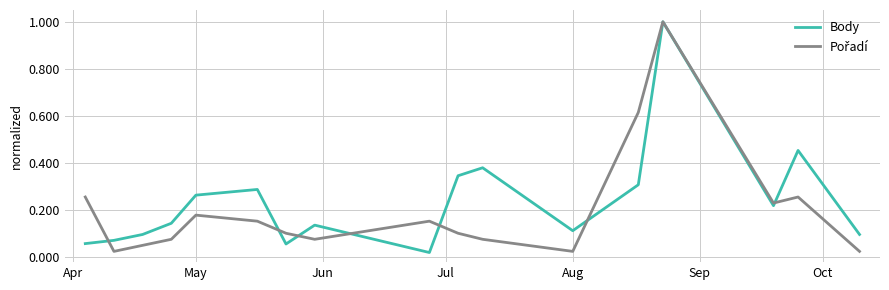

How many lines are shown in the chart?

2